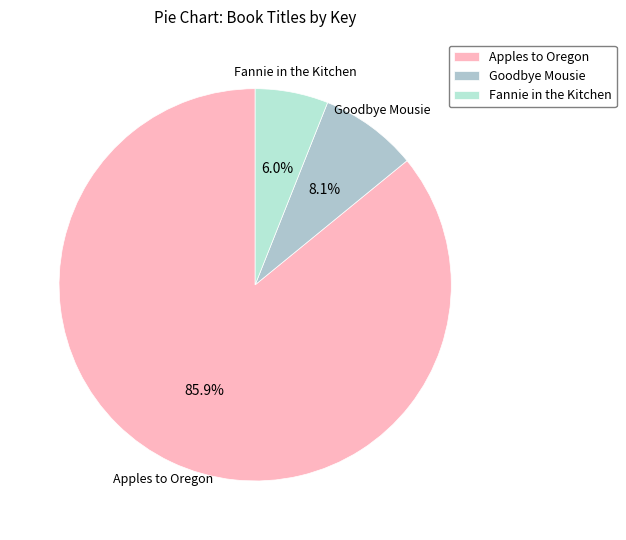

To the nearest percent, what is the difference between the largest and smallest slice percentages?

80%